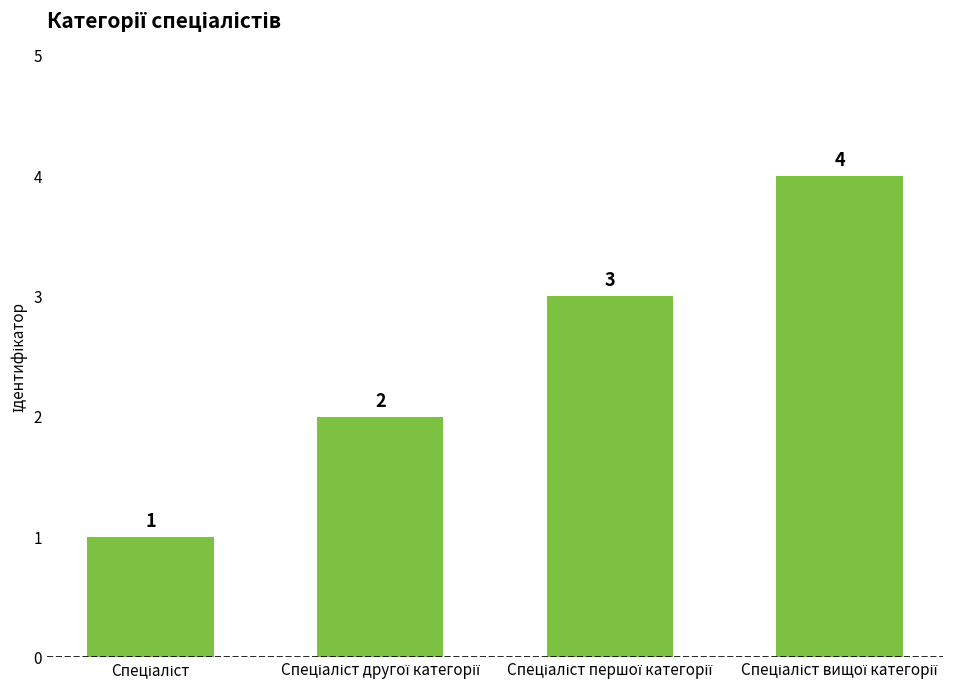

Count the number of data series in this chart.

1